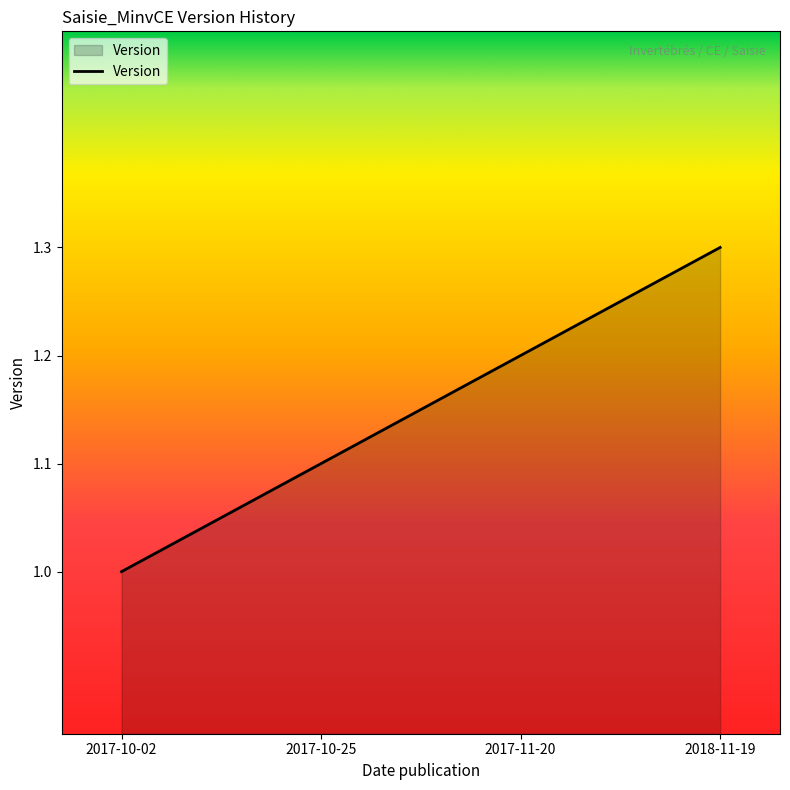

True or false: the data has more than 0 interior local peaks.

False